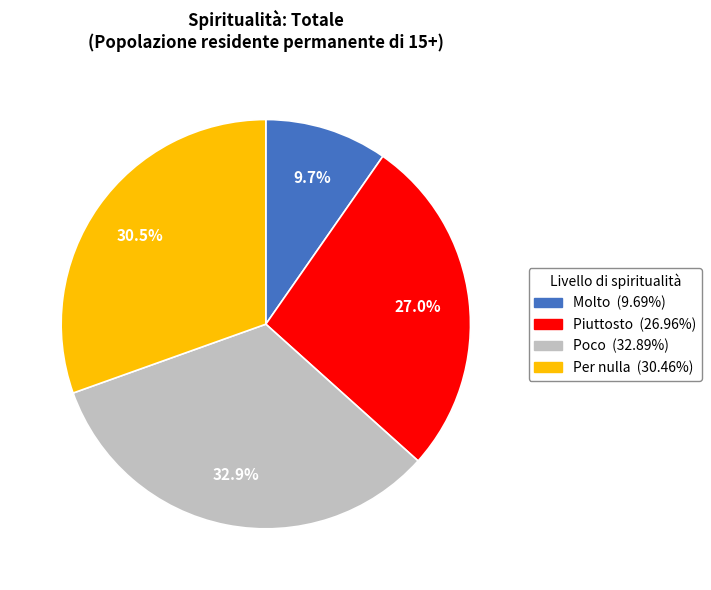

Is there any slice that represents more than half of the pie?

No